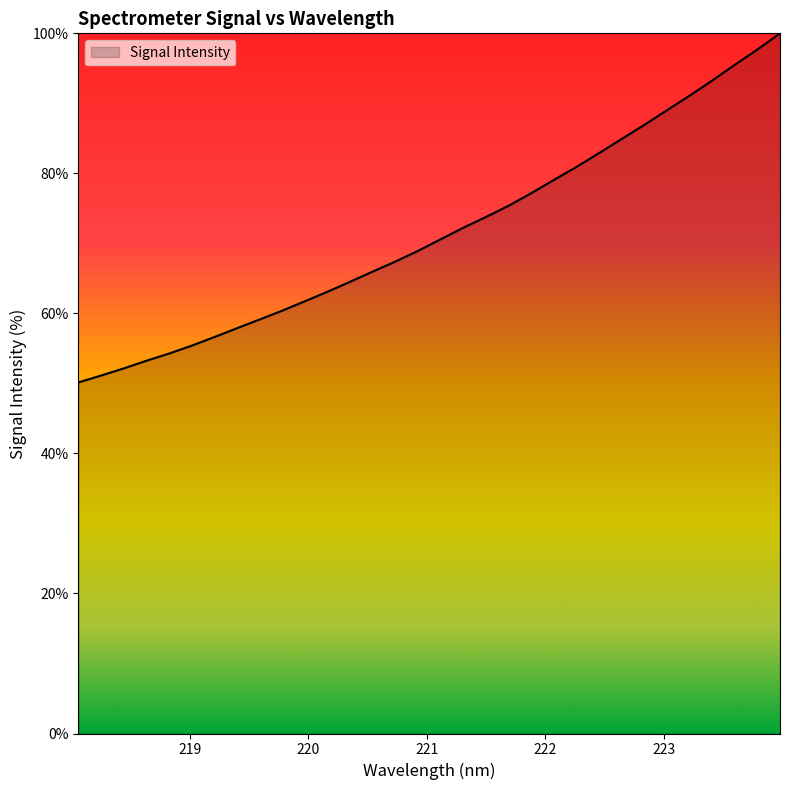

What is the average value?

71.6